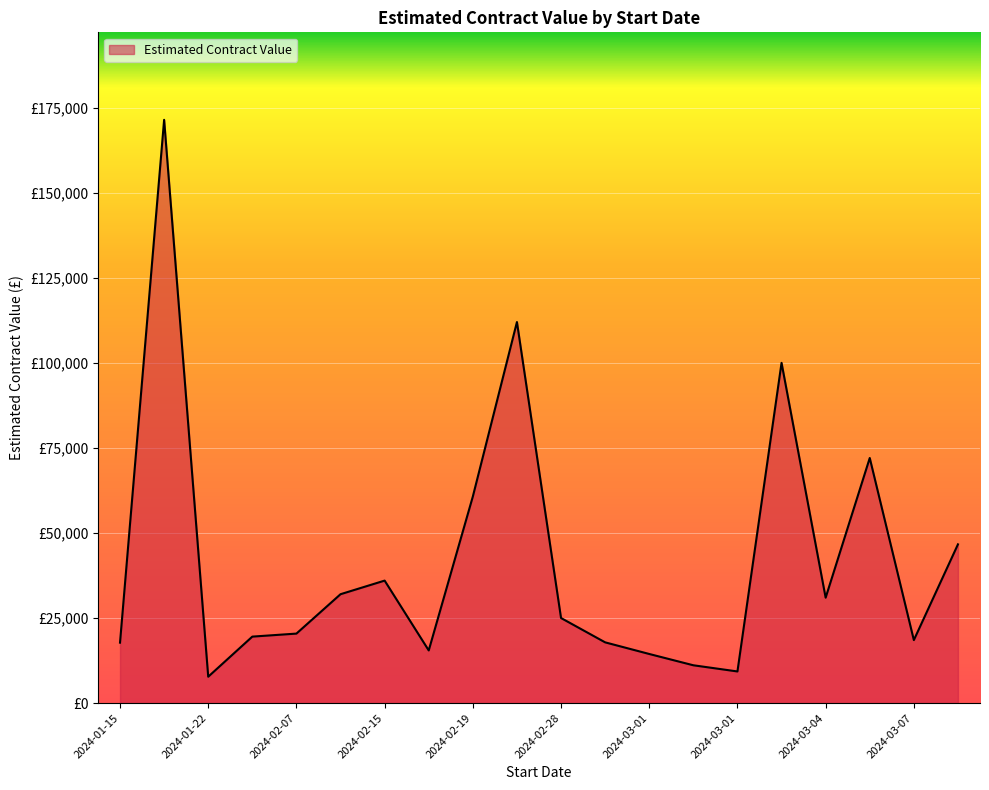

Does the chart display data point markers on the line(s)?

No